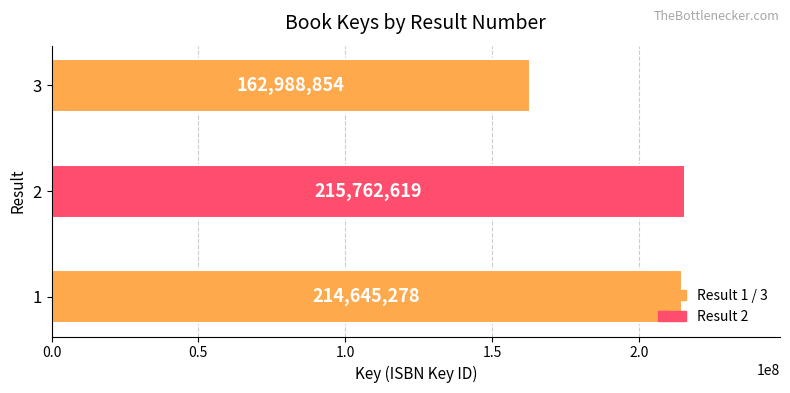

The chart shows a value of 214645278 at 1. True or false?

True